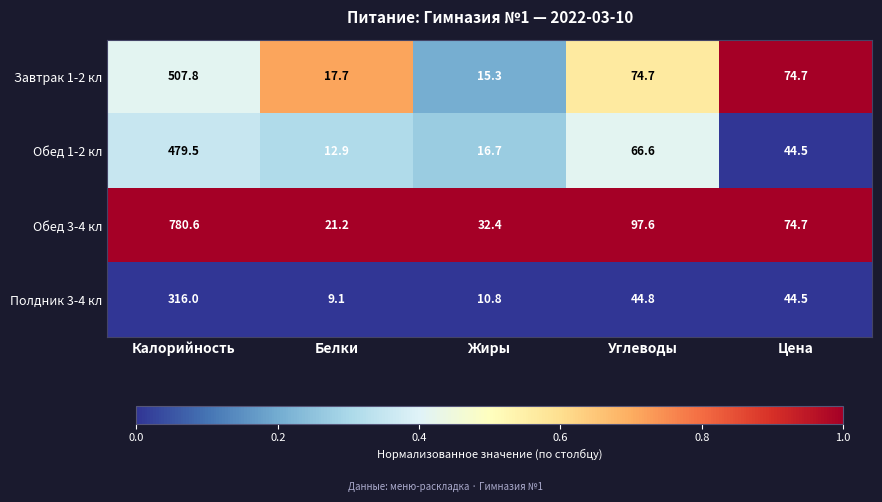

Rank the series at Жиры from lowest to highest value.

Полдник 3-4 кл, Завтрак 1-2 кл, Обед 1-2 кл, Обед 3-4 кл